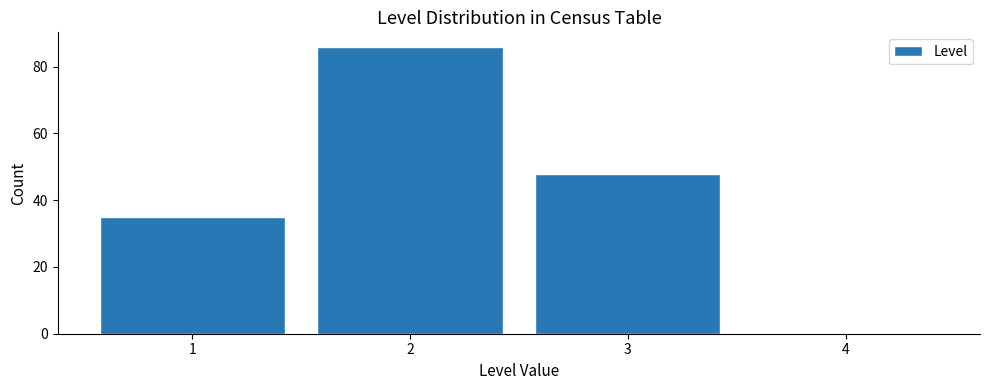

Reading left to right, transcribe this chart: for each bar, give the range it covers on the x-axis and its height. The values are not printed on the chart, so give them approximately, as read against the axis.

0.5 to 1.5: 36
1.5 to 2.5: 86
2.5 to 3.5: 48
3.5 to 4.5: 0